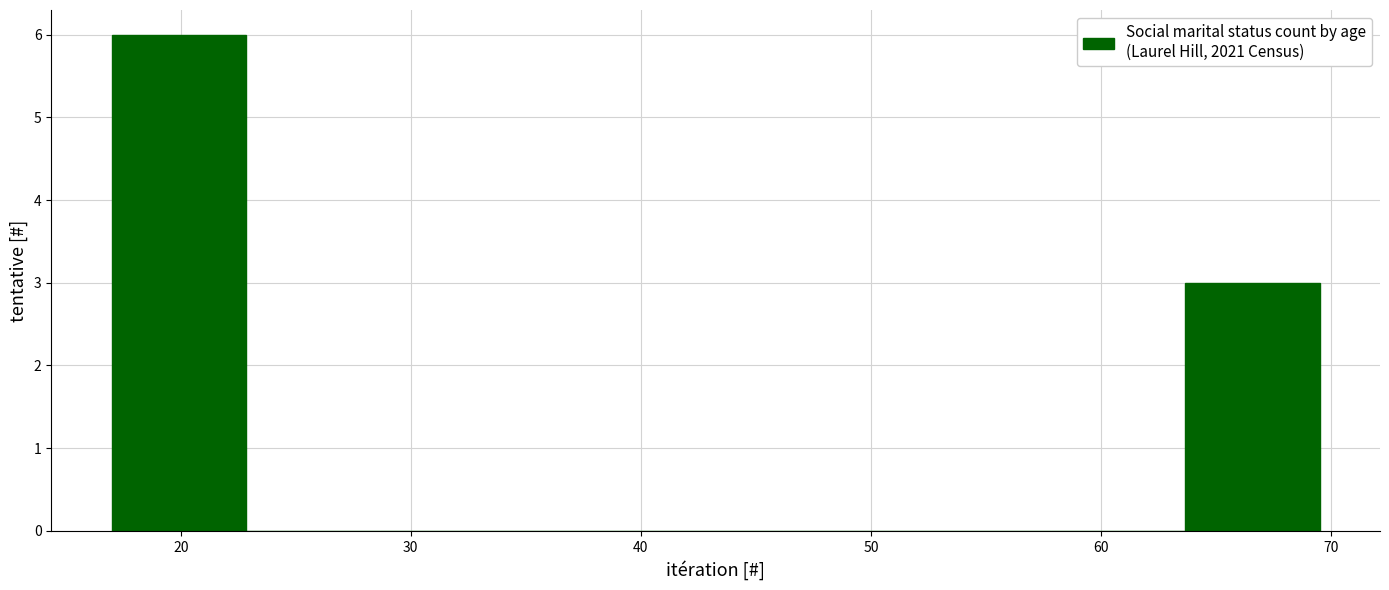

Reading left to right, transcribe this chart: for each bar, give the range it covers on the x-axis and its height. Neither the bar edges nor the heights are printed on the chart, so give them approximately, as read against the axes.

17 to 23: 6
23 to 29: 0
29 to 35: 0
35 to 40: 0
40 to 46: 0
46 to 52: 0
52 to 58: 0
58 to 64: 0
64 to 70: 3